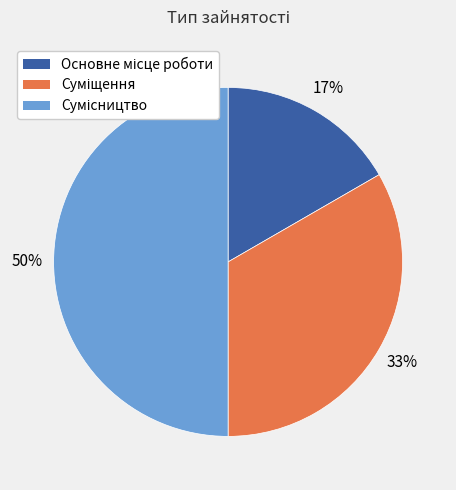

To the nearest percent, what is the difference between the largest and smallest slice percentages?

33%